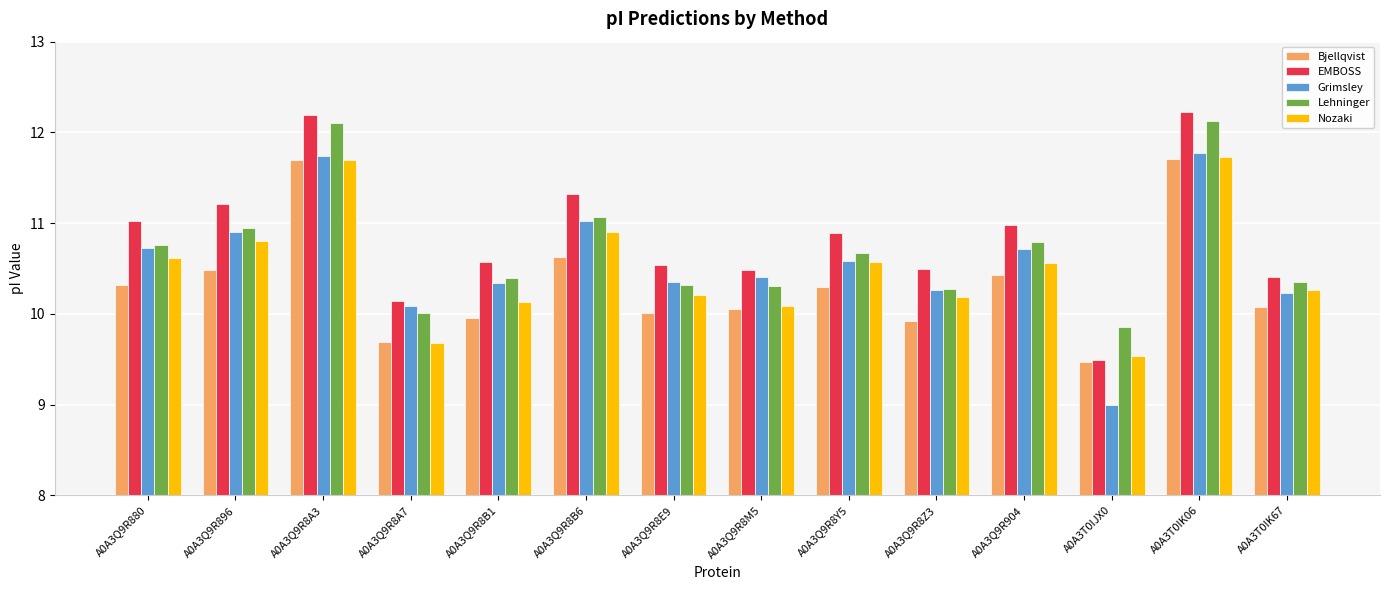

At how many categories does at least one series exceed 11?

5